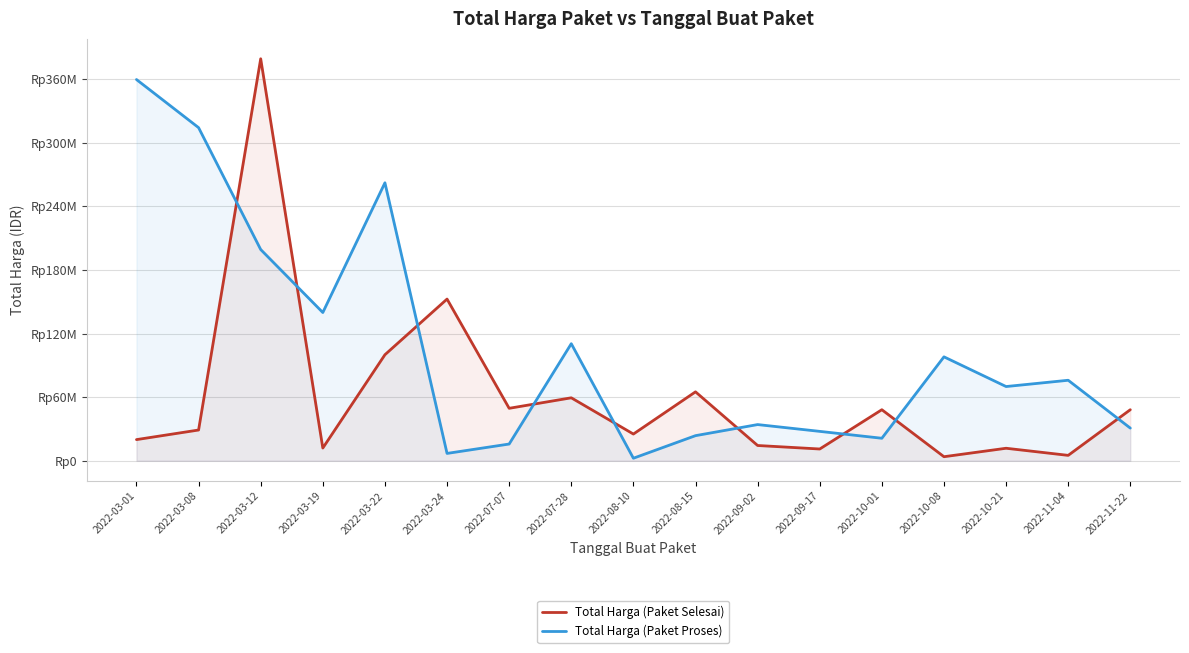

True or false: Total Harga (Paket Proses) has more than 0 interior local peaks.

True